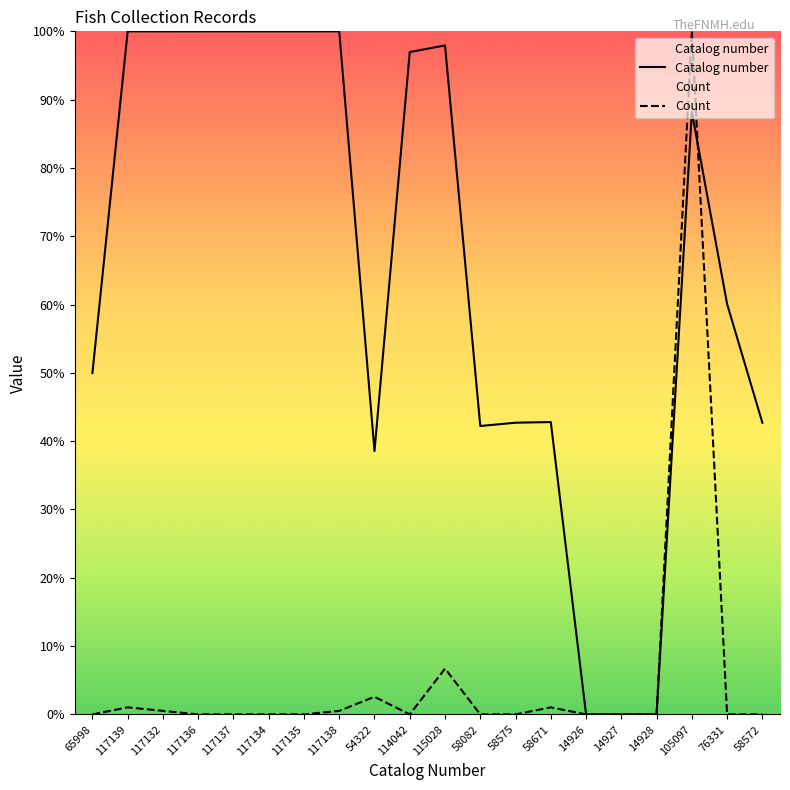

What is the sum of all Count values?

112.4